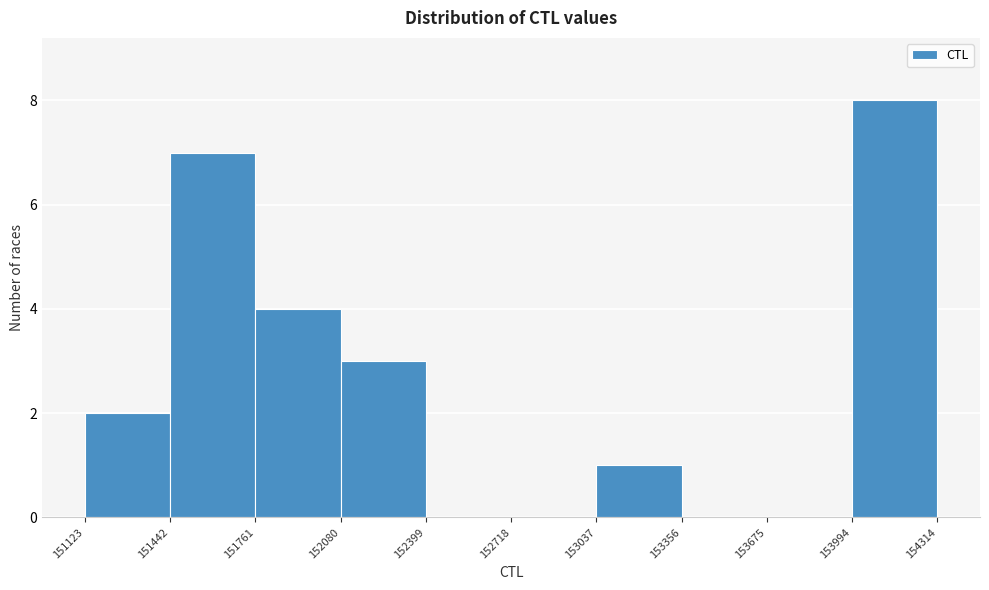

Reading left to right, transcribe this chart: for each bar, give the range it covers on the x-axis and its height. The values are not printed on the chart, so give them approximately, as read against the axis.

151123 to 151442: 2
151442 to 151761: 7
151761 to 152080: 4
152080 to 152399: 3
152399 to 152718: 0
152718 to 153037: 0
153037 to 153356: 1
153356 to 153675: 0
153675 to 153994: 0
153994 to 154314: 8